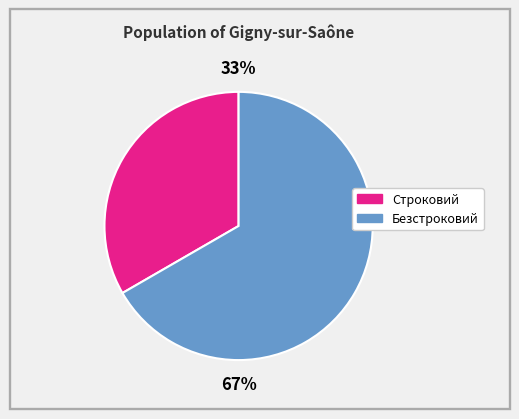

Between Безстроковий and Строковий, which is larger?

Безстроковий